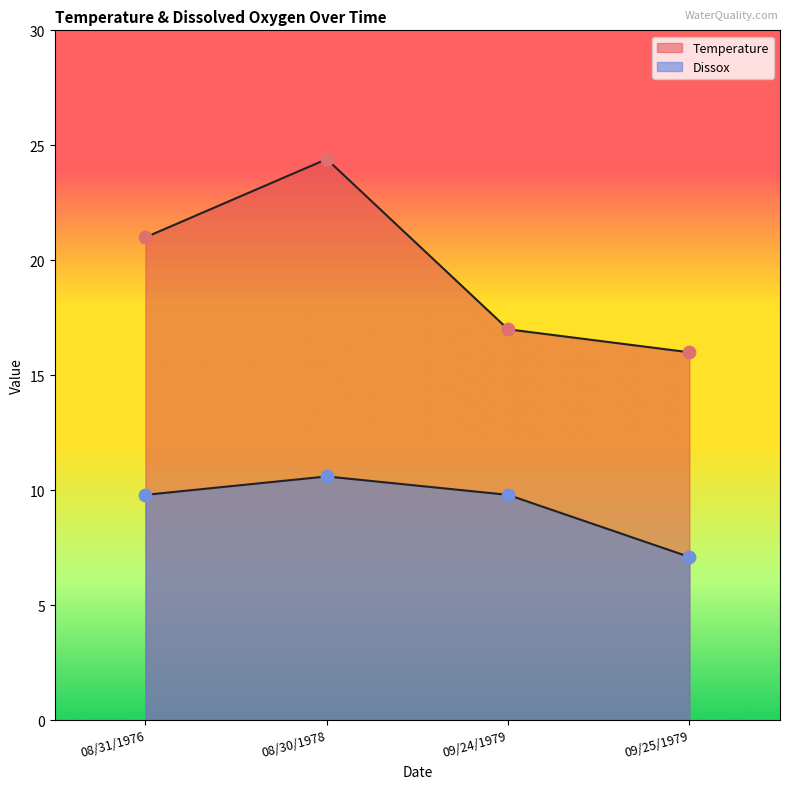

Which series has the largest total across all categories?

Temperature